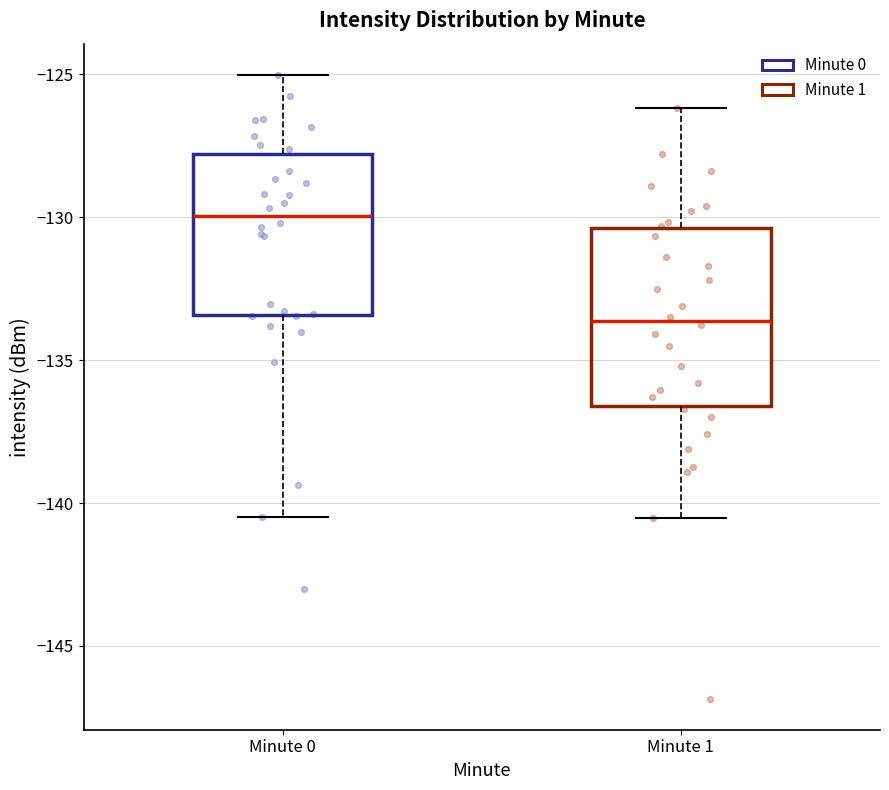

Which box is the tallest, from its lower edge to its upper edge?

Minute 1